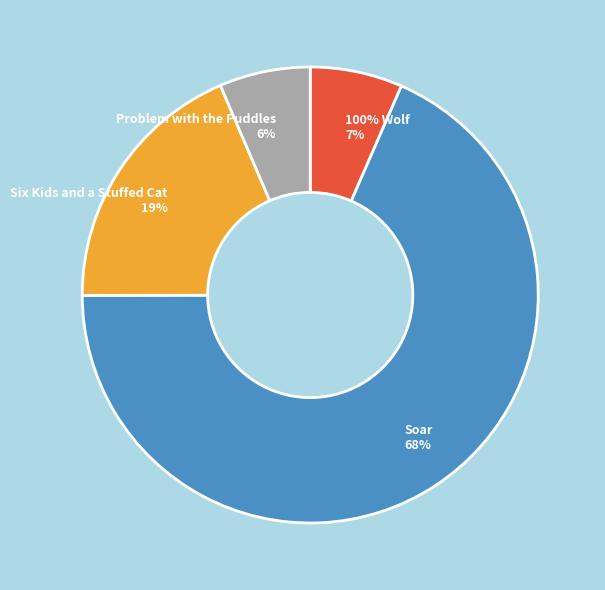

Is there any slice that represents more than half of the pie?

Yes